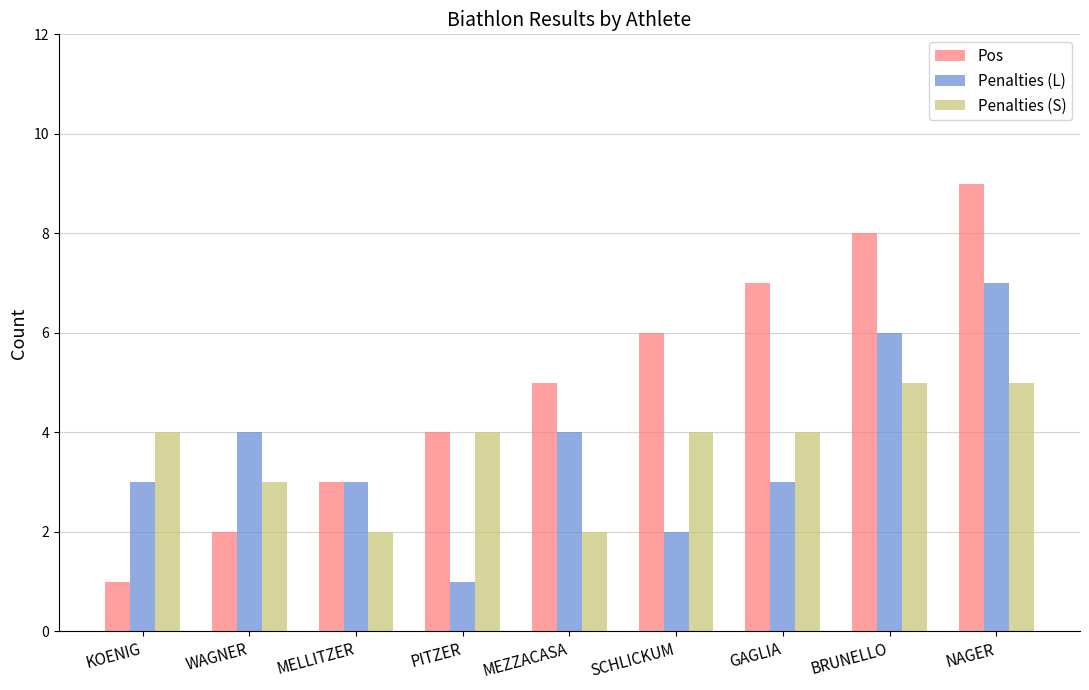

What is the maximum value shown in the chart?

9